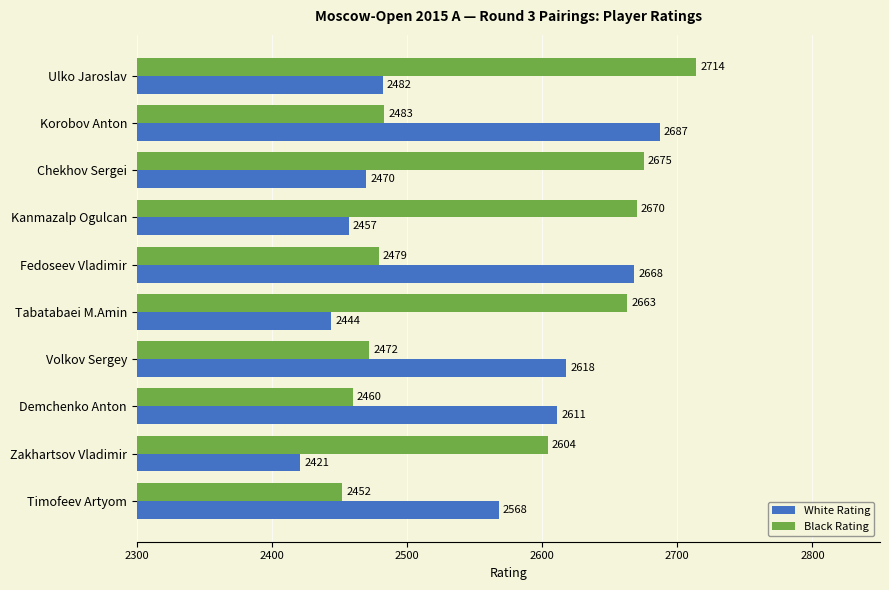

What is the approximate value of Black Rating at Ulko Jaroslav, to the nearest 50?

2700